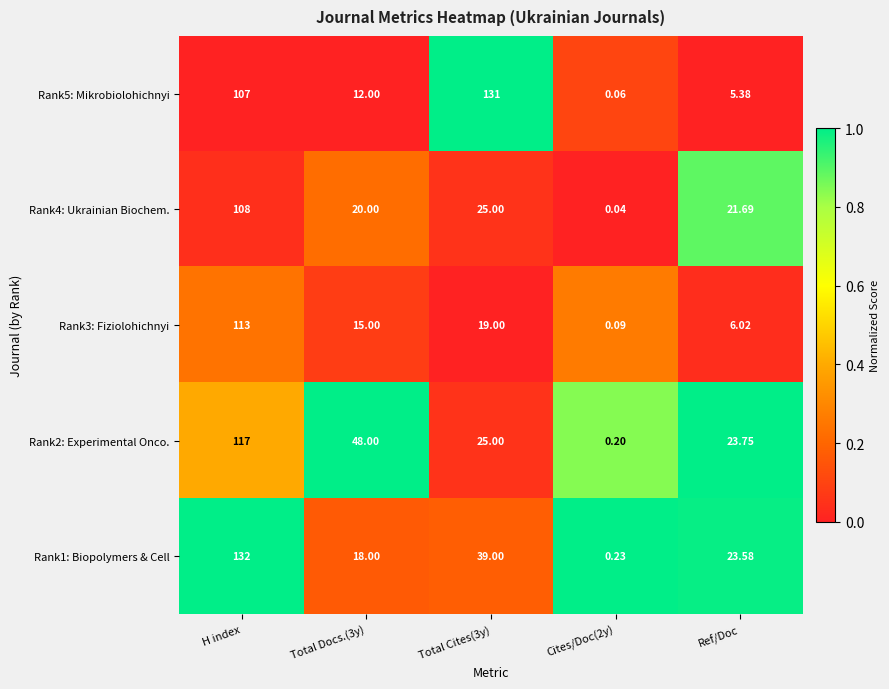

How many data points does each series have?

5